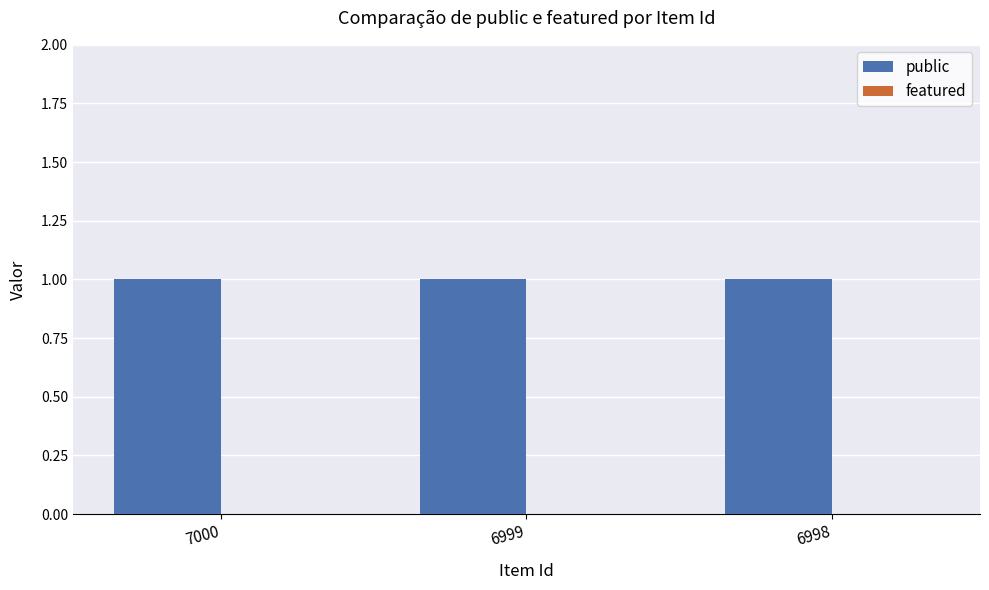

What is the maximum value shown in the chart?

1